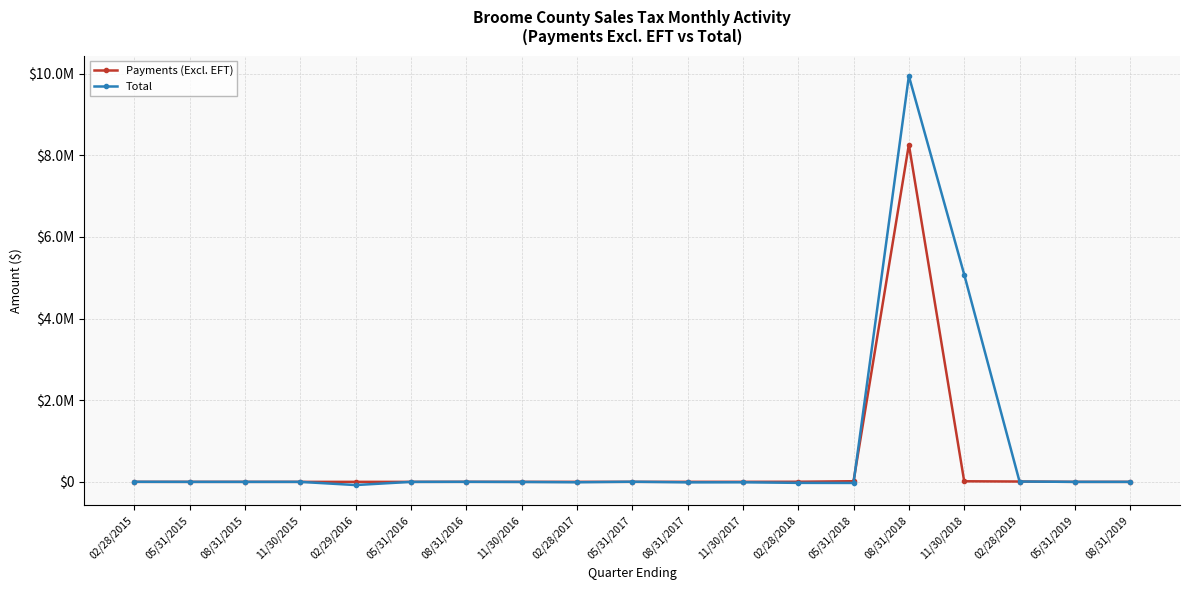

Reading left to right, what are all the values shown in this chart?

Payments (Excl. EFT): 19.2	161.8	174.1	186.4	226.6	261.4	963.9	370.6	587.9	370.7	1070.9	1167.4	2984.4	15797.9	8262553.3	14501.9	8555.1	0.0	3.3
Total: 1891.6	187.8	-63.4	10.4	-77794.8	-353.7	1202.1	-1972.4	-9511.7	3236.9	-11780.3	-9911.8	-24365.4	-26484.0	9941301.3	5079138.2	8166.8	-0.0	1.7